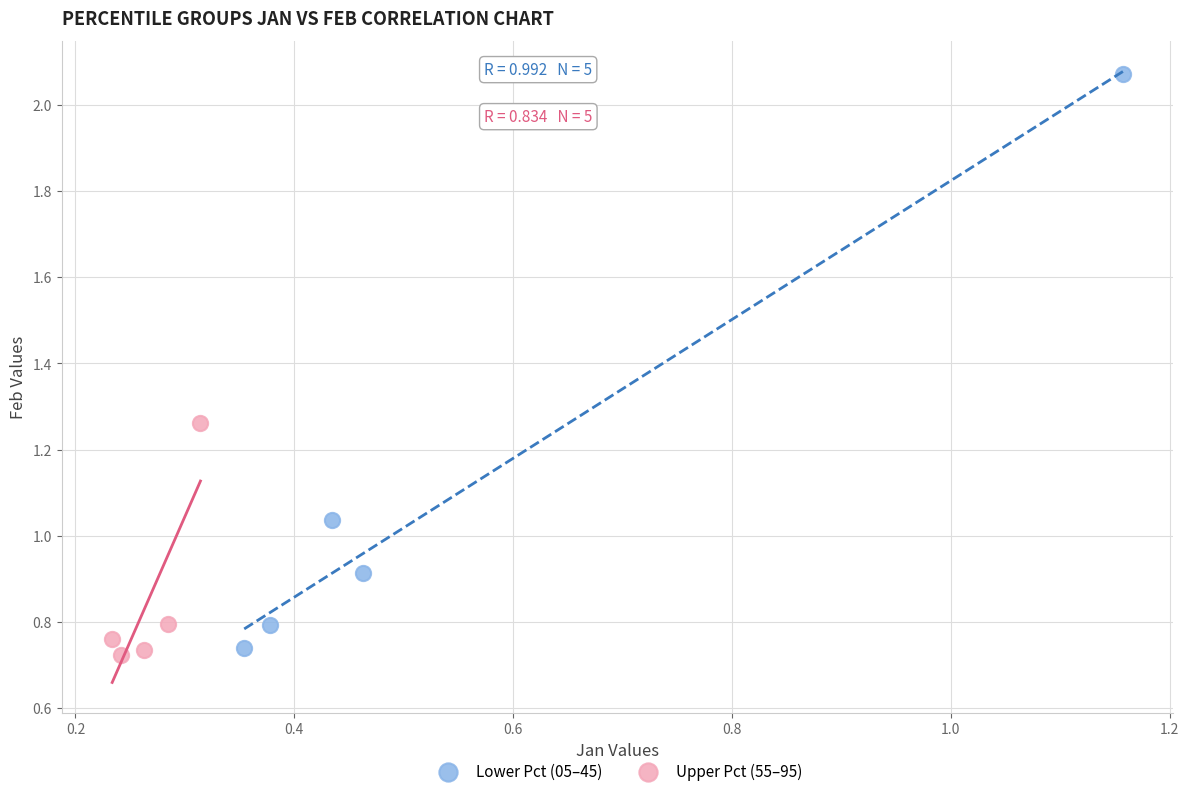

Which series has the largest Y range (max minus min)?

Lower Pct (05–45)